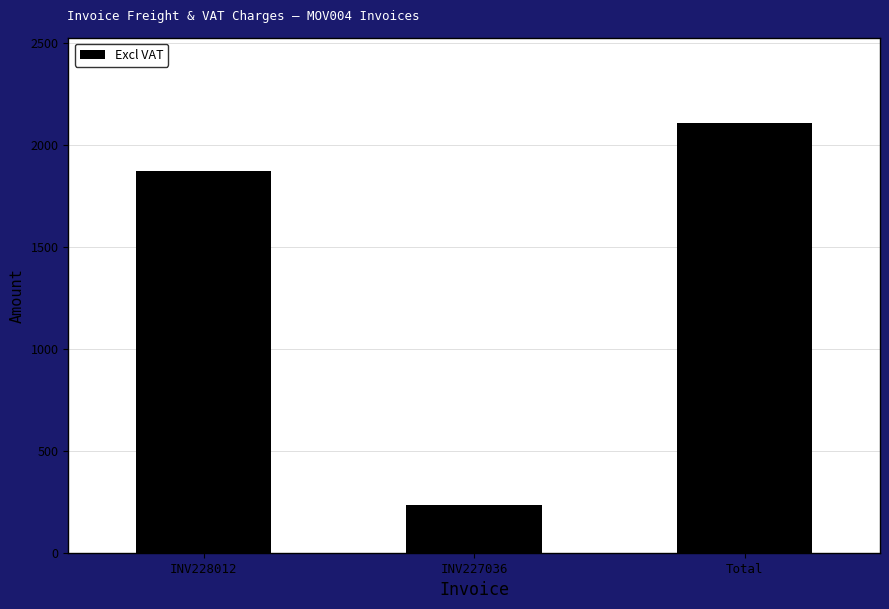

At which label does the data first exceed 1871?

INV228012